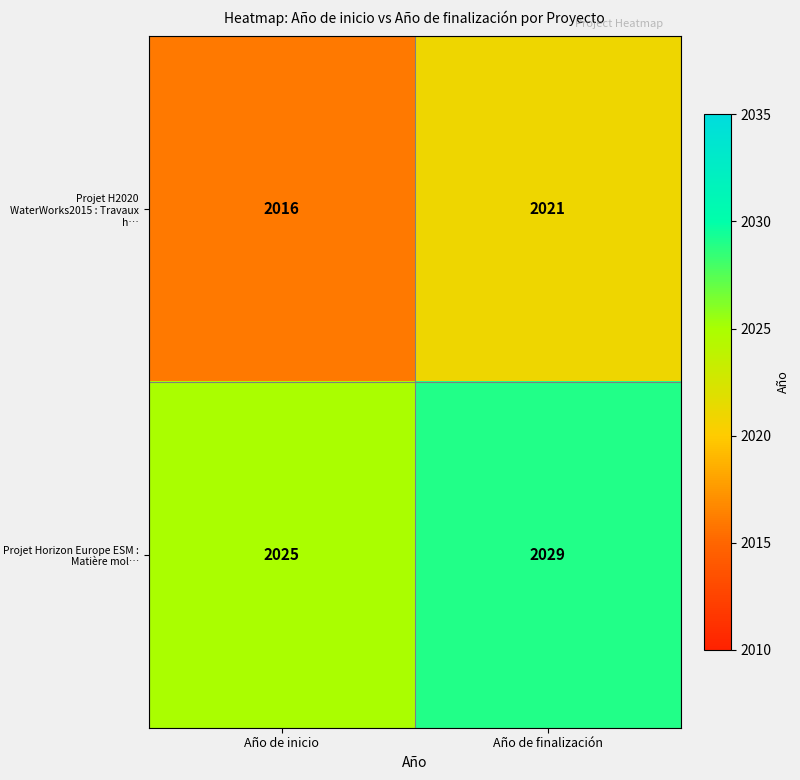

At which category does the chart reach its peak across all series?

Año de finalización